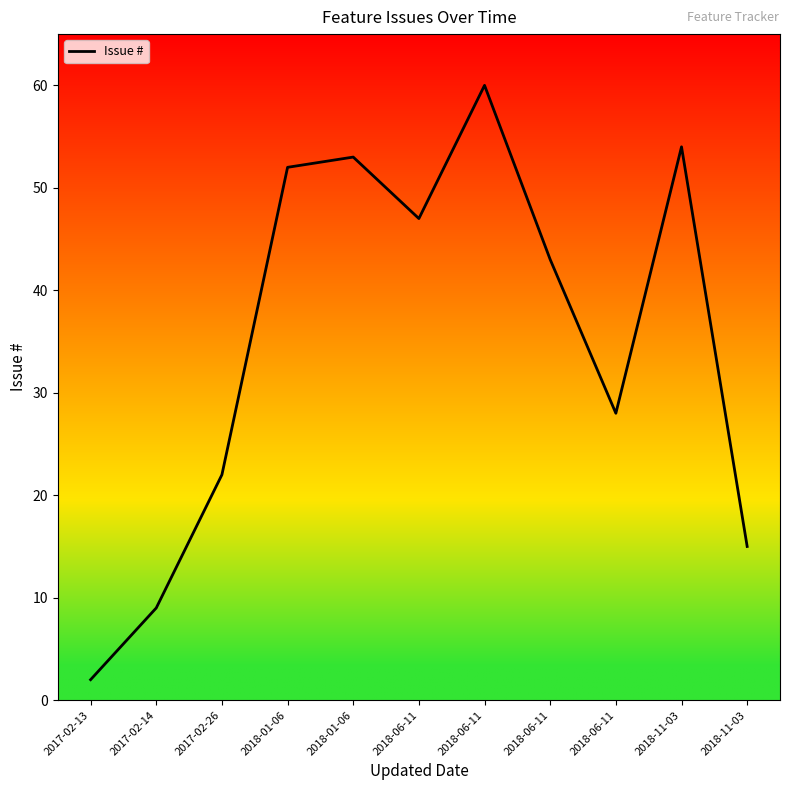

How many lines are shown in the chart?

1